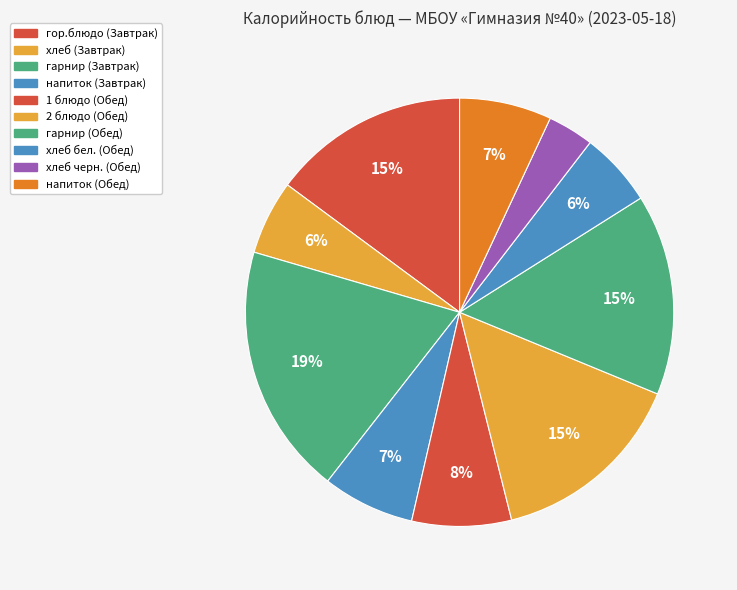

Approximately how many times larger is the value at гарнир (Обед) compared to гарнир (Завтрак)?

0.8